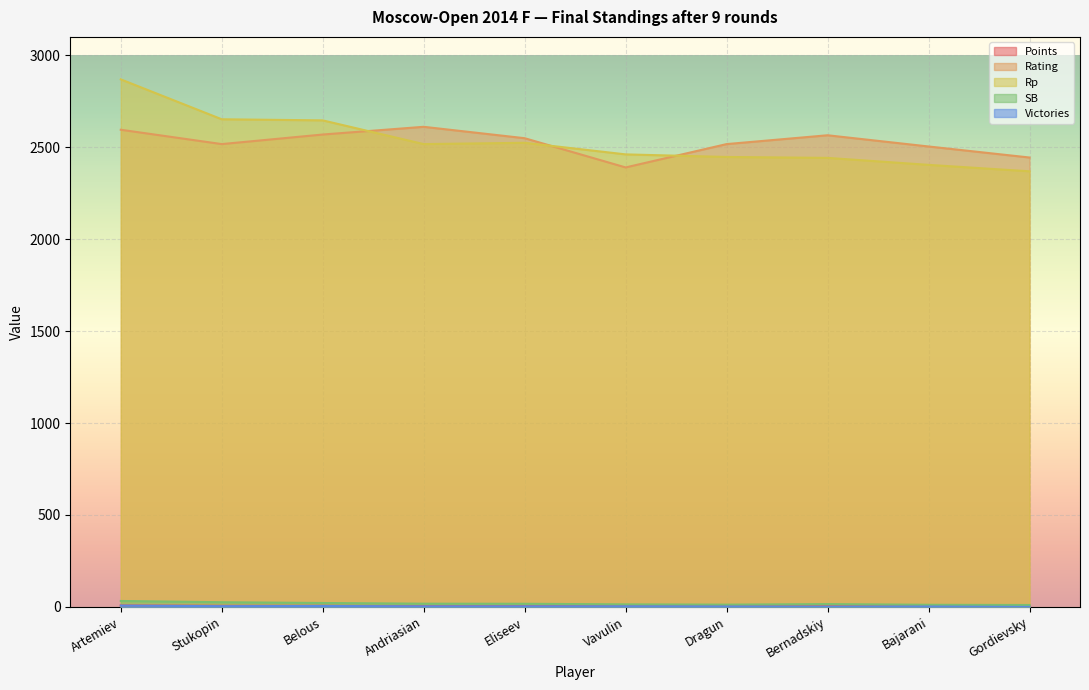

What is the lowest value of the Points series?

2.5